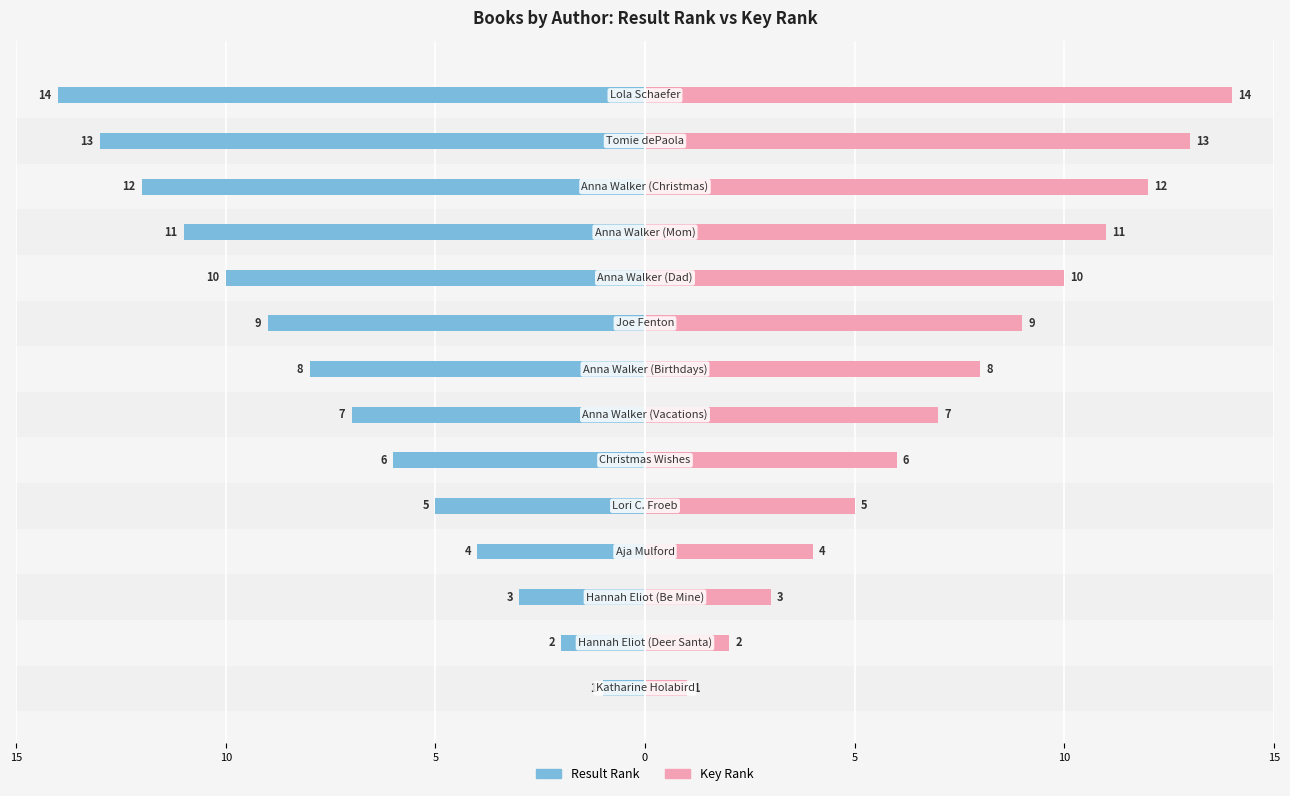

How many groups of bars are there?

14